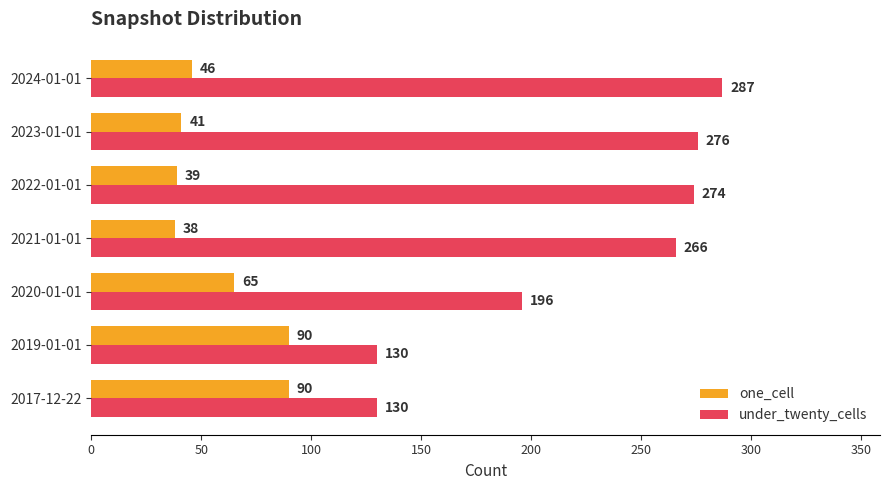

Is it true that one_cell equals 38 at 2021-01-01?

True